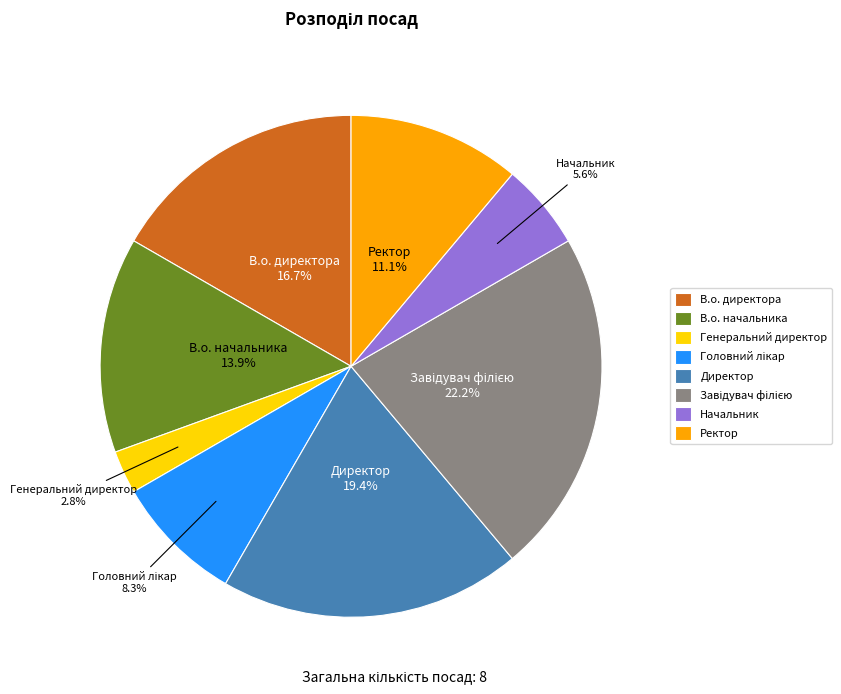

Which has a higher value, Начальник or Генеральний директор?

Начальник